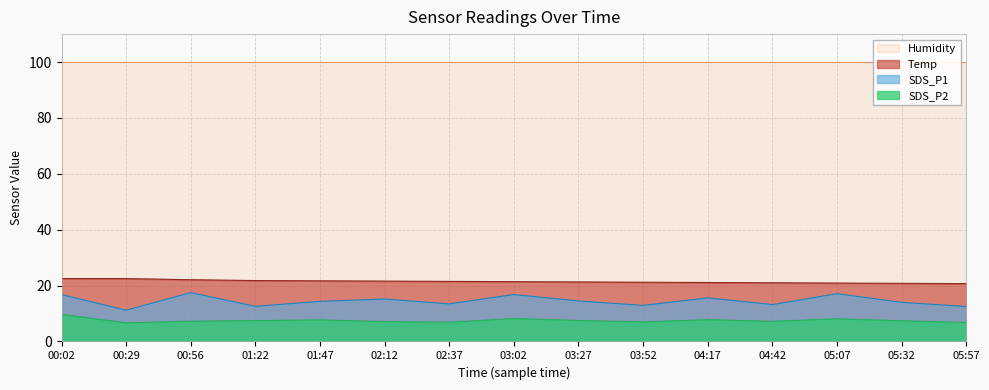

At which category is the sum across all series the highest?

00:02